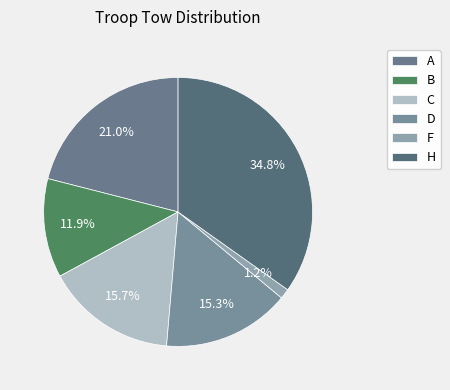

Approximately how many times larger is the value at F compared to B?

0.1